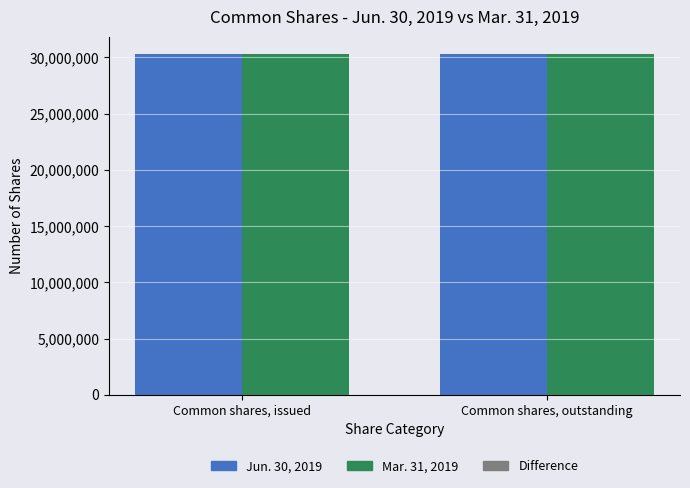

Are the bars grouped side by side (vs. stacked)?

Yes